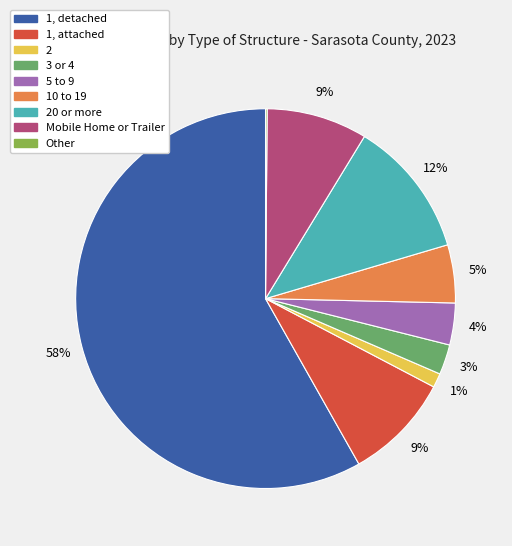

Is there a majority slice in this chart?

Yes